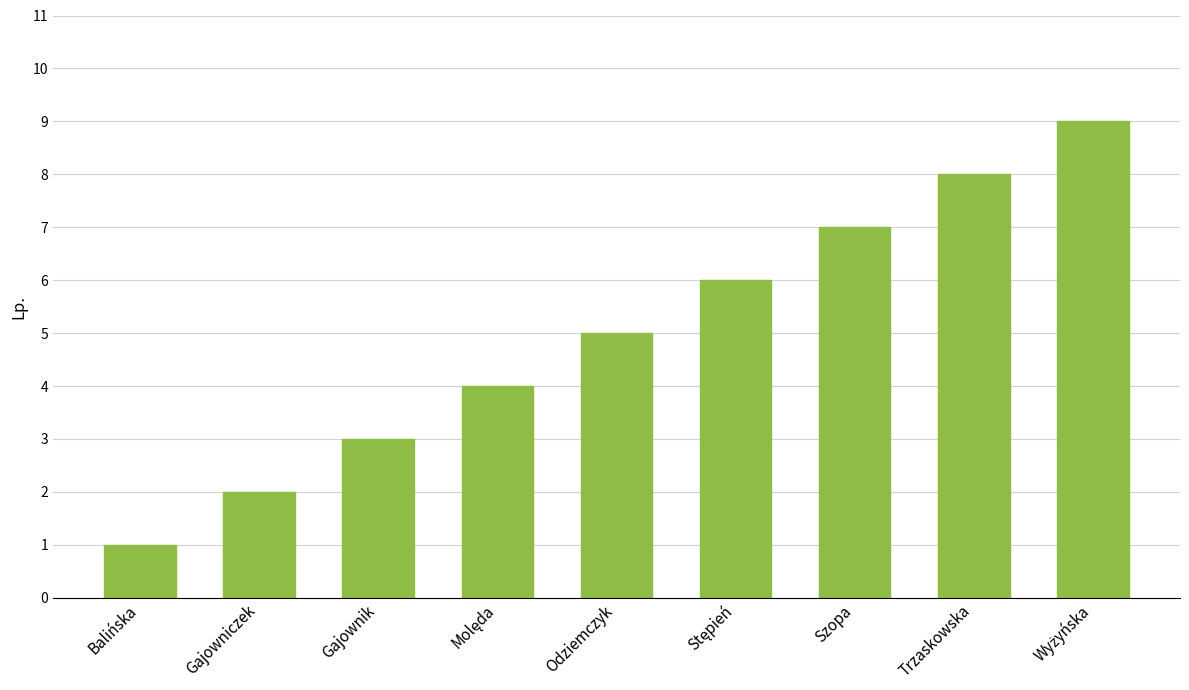

What is the minimum value shown in the chart?

1